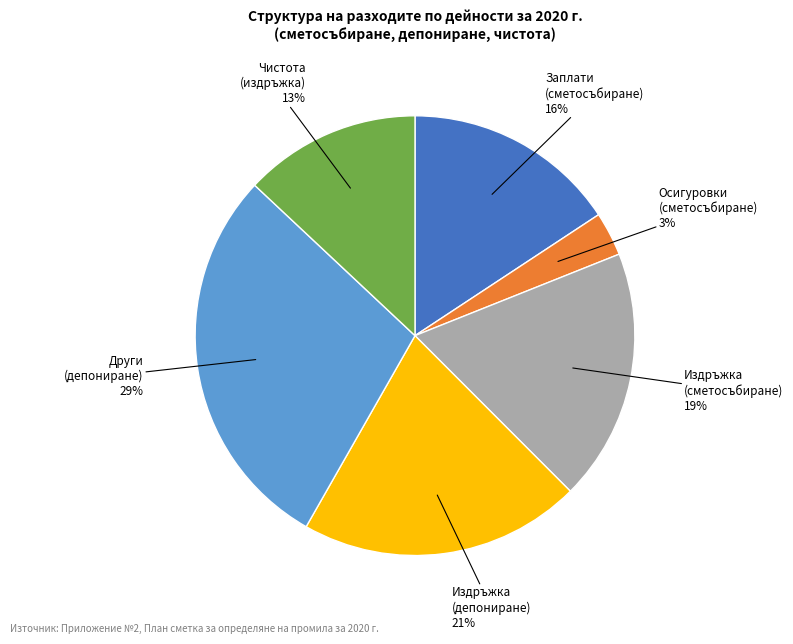

How many segments does this pie chart have?

6